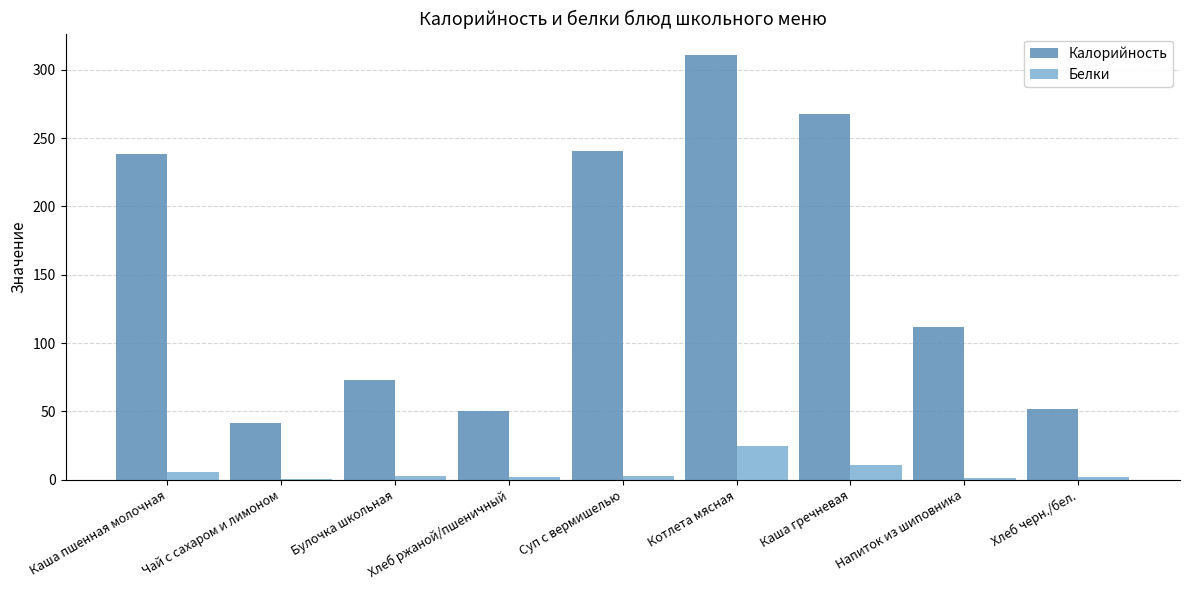

At which category is the sum across all series the highest?

Котлета мясная